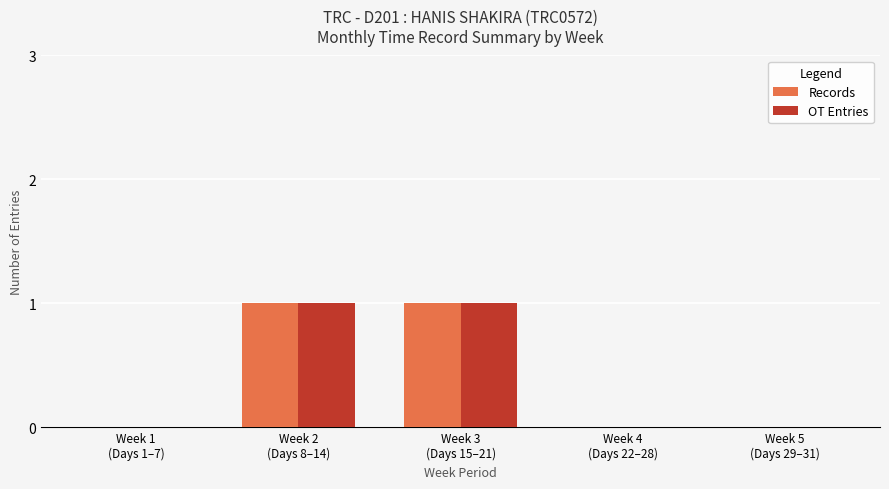

What is the greatest value displayed?

1